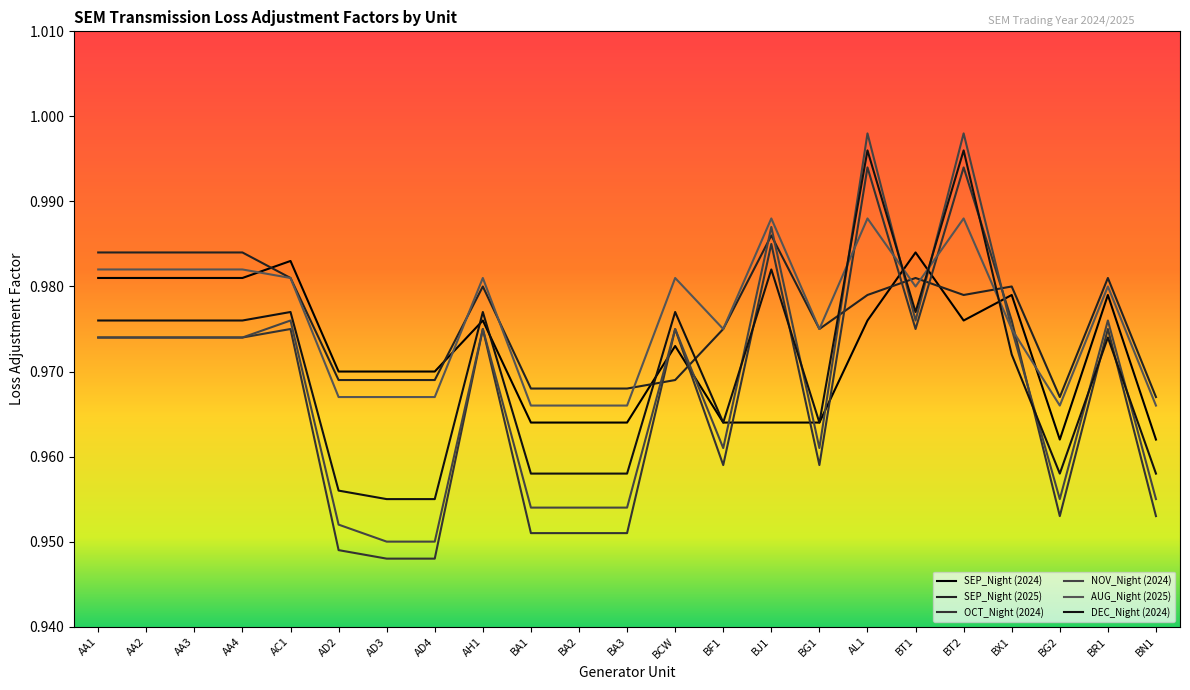

What are all the series names shown in the legend?

SEP_Night (2024), SEP_Night (2025), OCT_Night (2024), NOV_Night (2024), AUG_Night (2025), DEC_Night (2024)